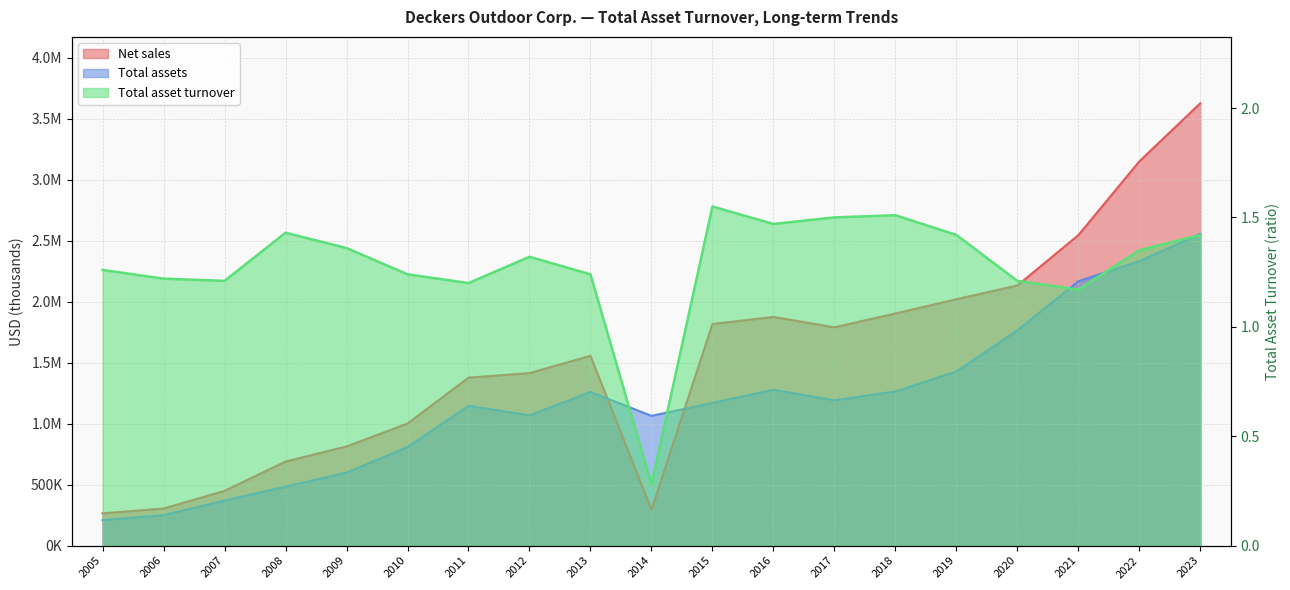

Which series has the widest spread of values?

Net sales